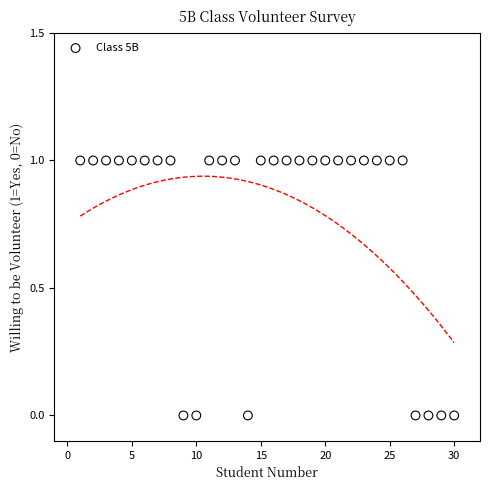

What is the range of X values (max minus min)?

29